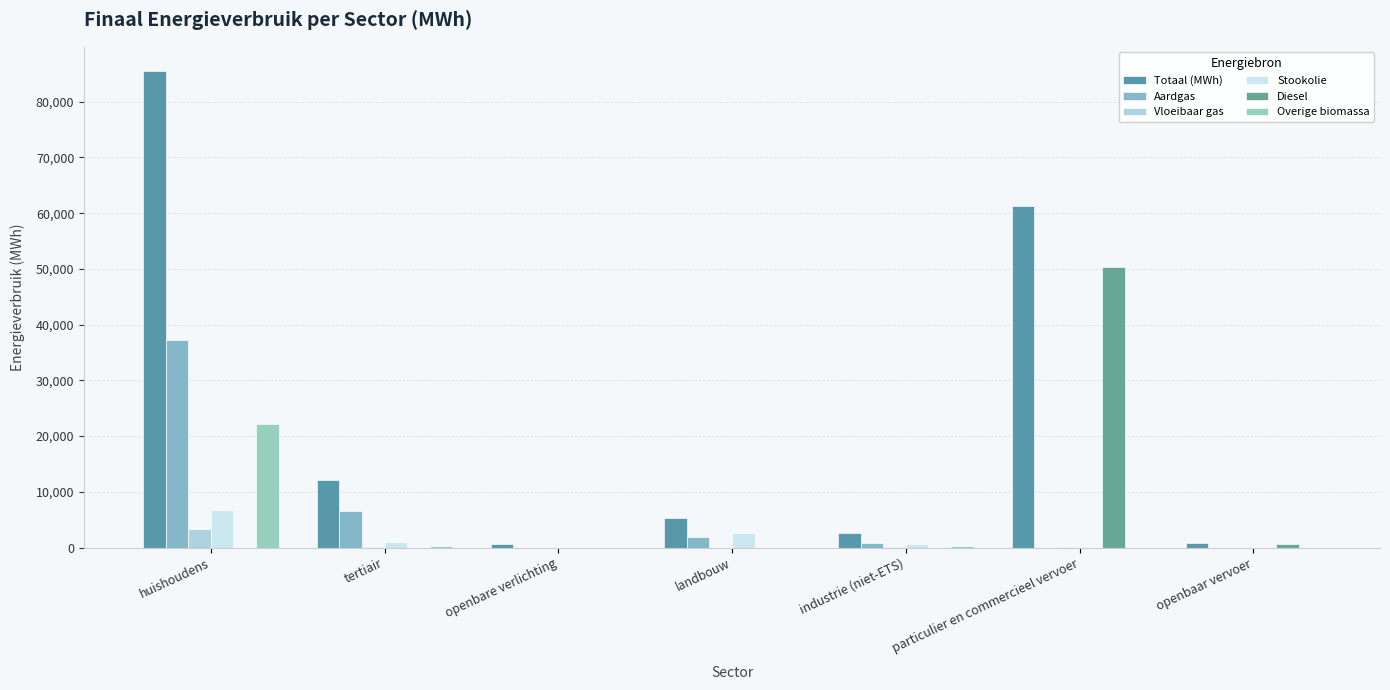

What is the spread (max minus min) of values at huishoudens?

85567.5